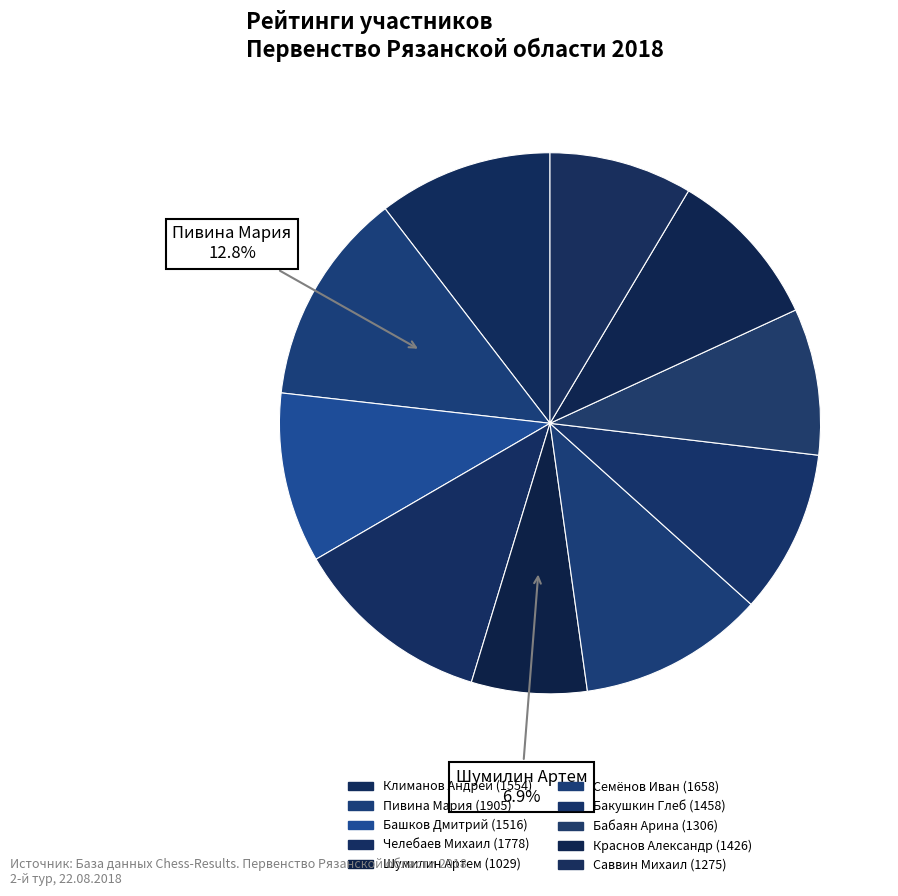

The Бакушкин Глеб slice represents 10% of the pie. True or false?

True